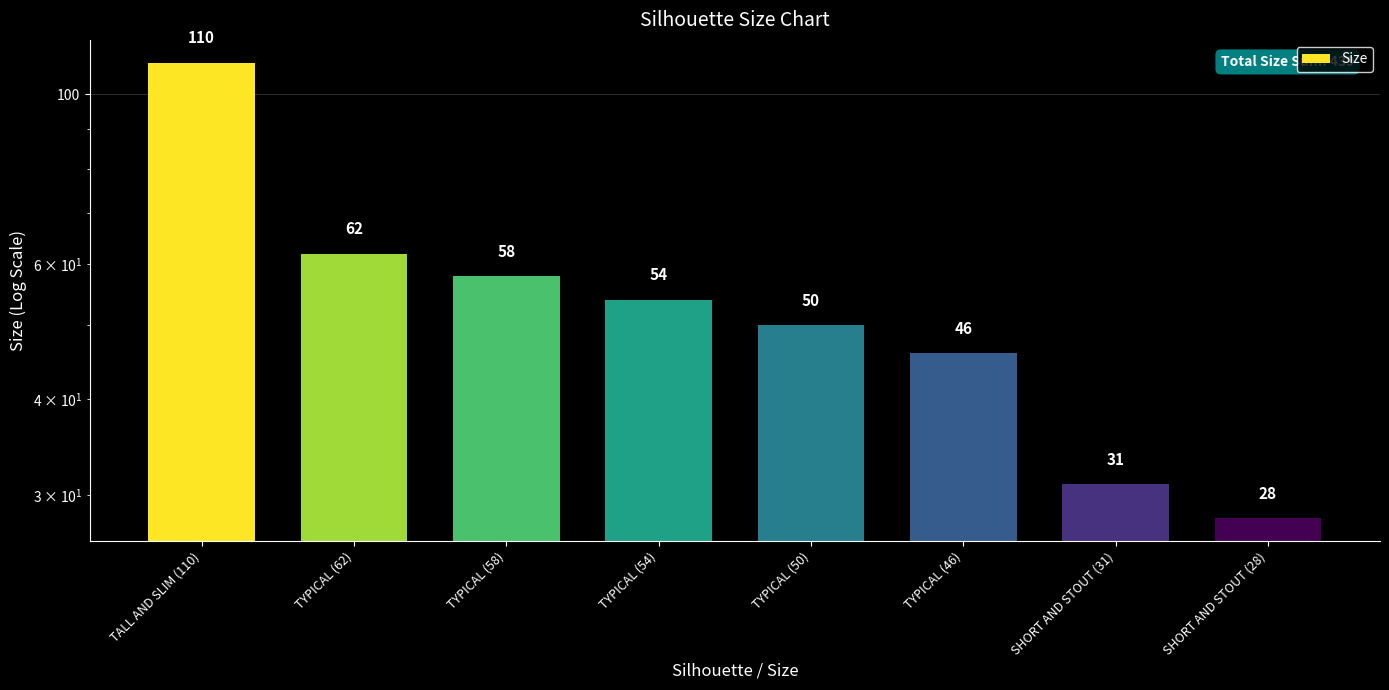

What is the minimum value shown in the chart?

28